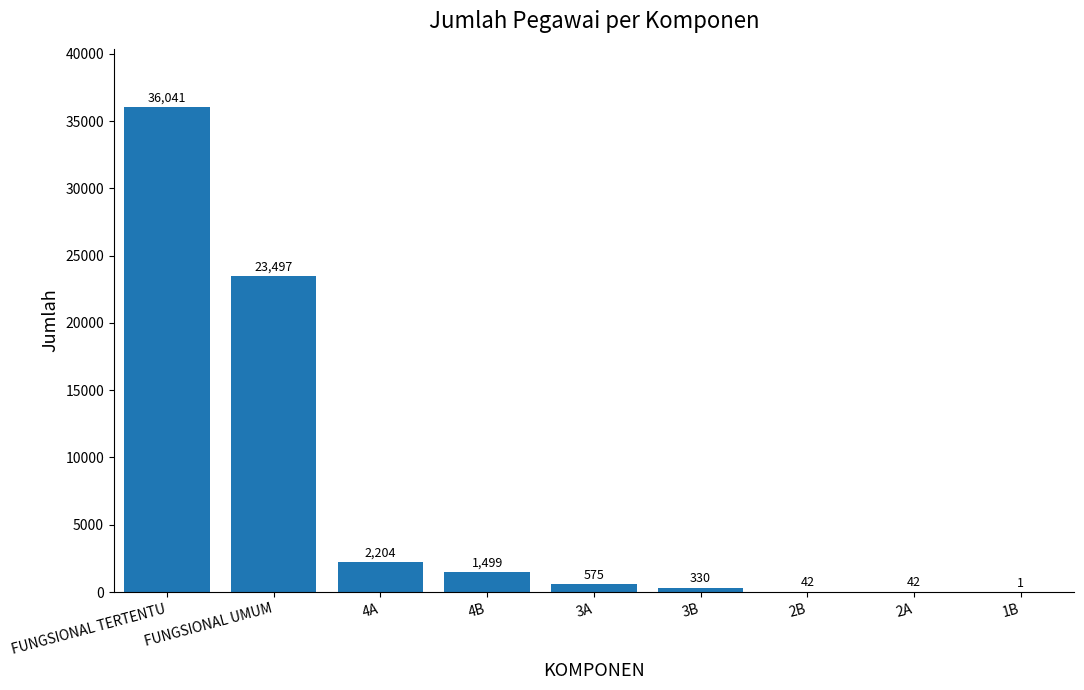

Between 3B and 4B, which is larger?

4B